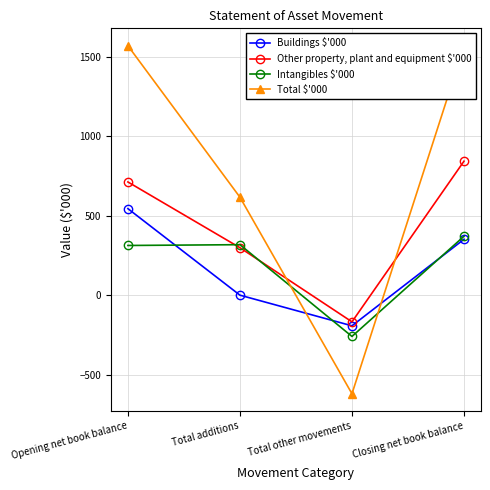

How many series are shown in this chart?

4